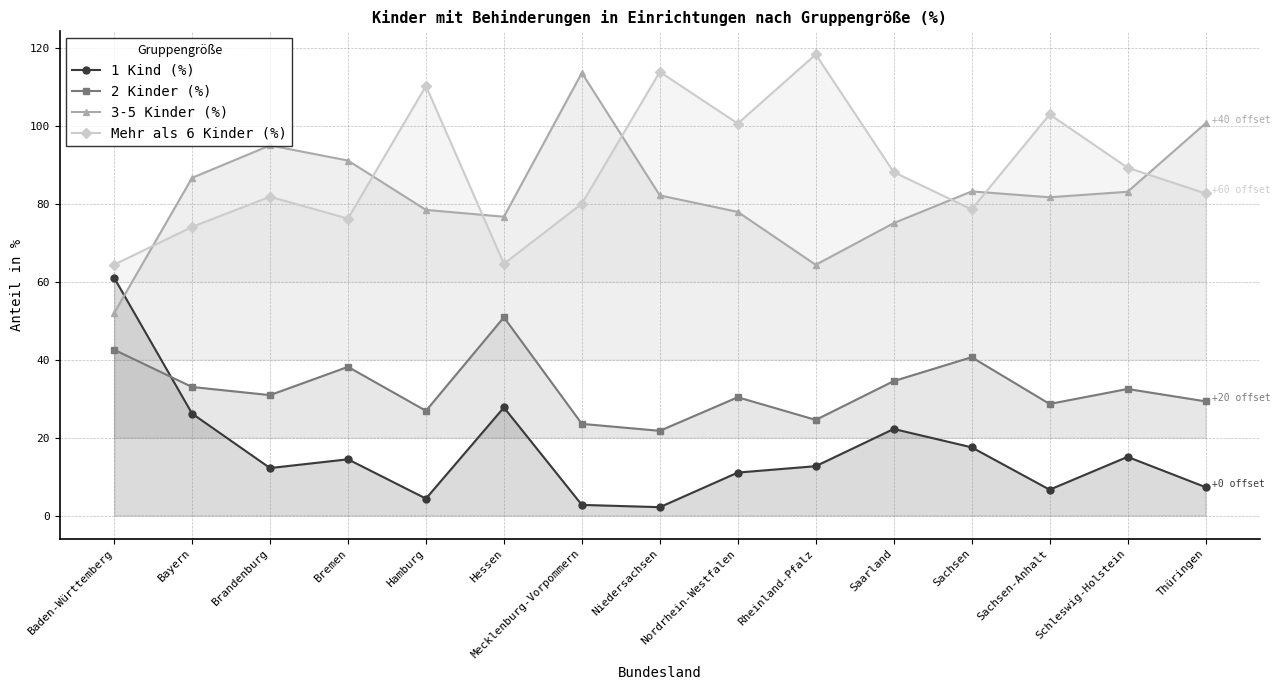

In 3-5 Kinder (%), how many points are lower than both neighbors (excluding endpoints)?

3